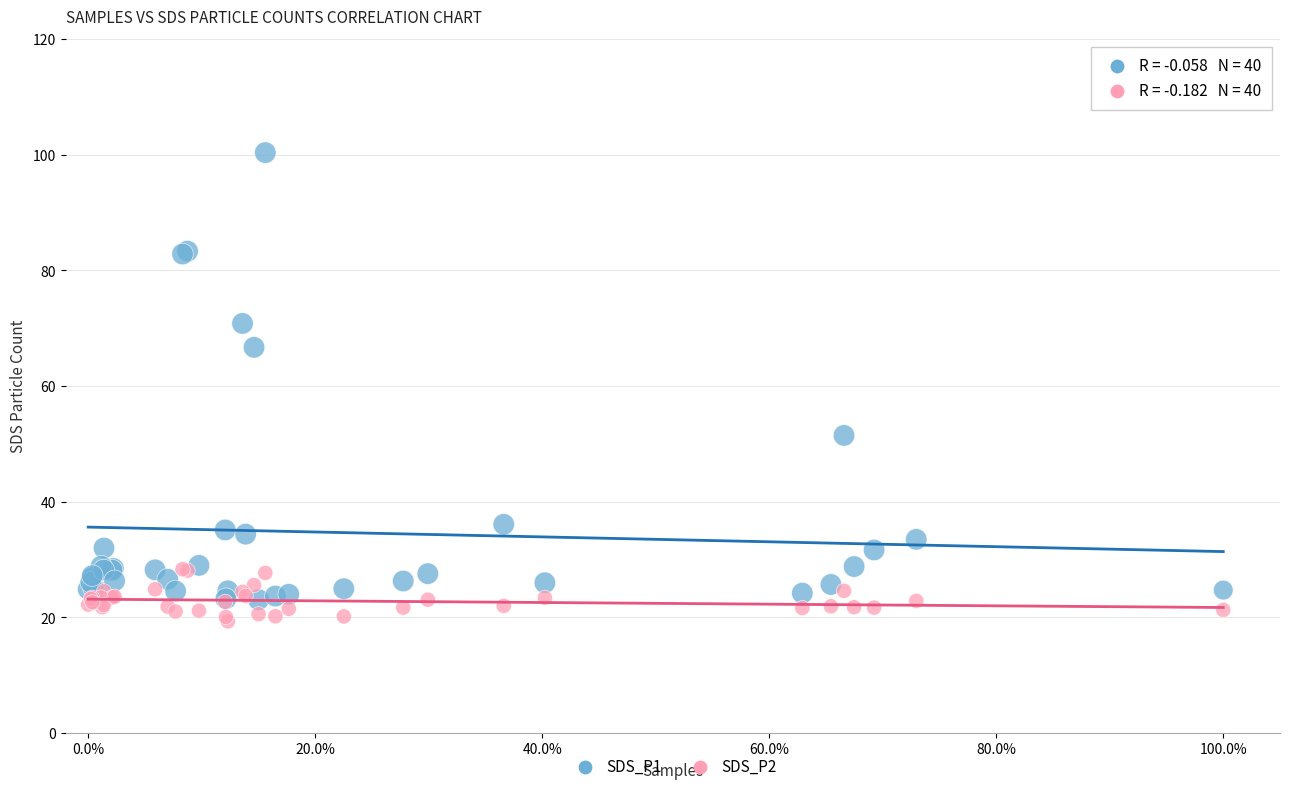

What is the X range (max minus min) for the scatter plot?

1.0